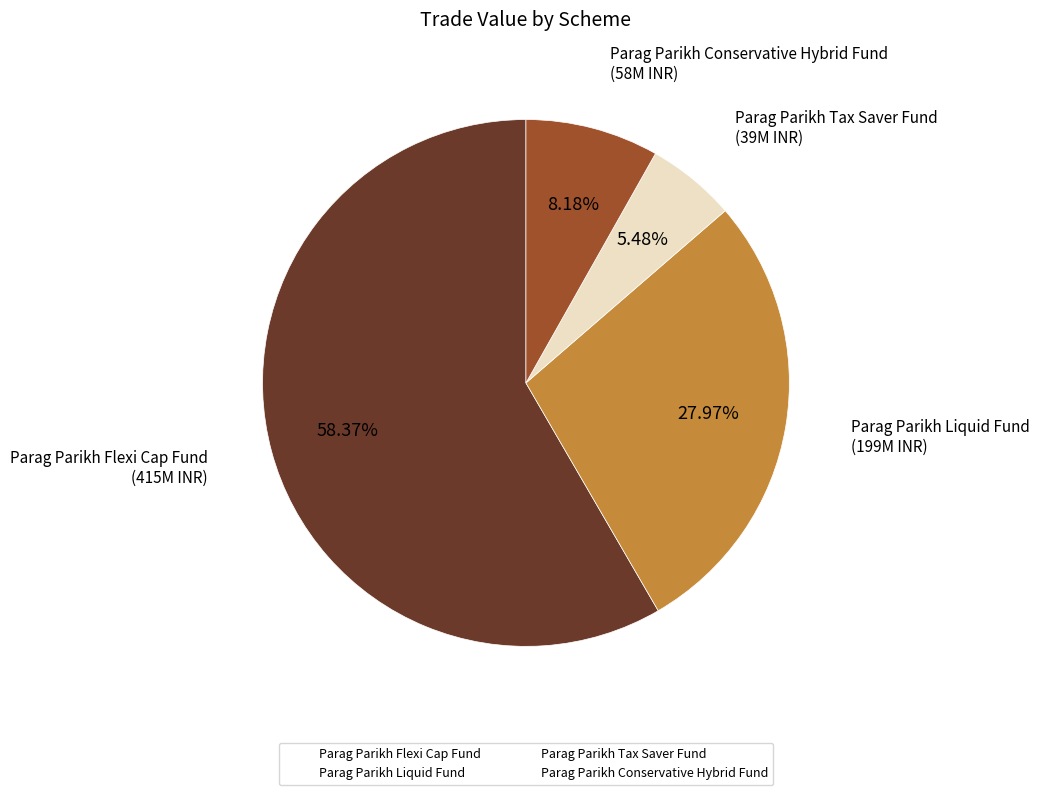

Rank the categories by value from highest to lowest.

Parag Parikh Flexi Cap Fund, Parag Parikh Liquid Fund, Parag Parikh Conservative Hybrid Fund, Parag Parikh Tax Saver Fund